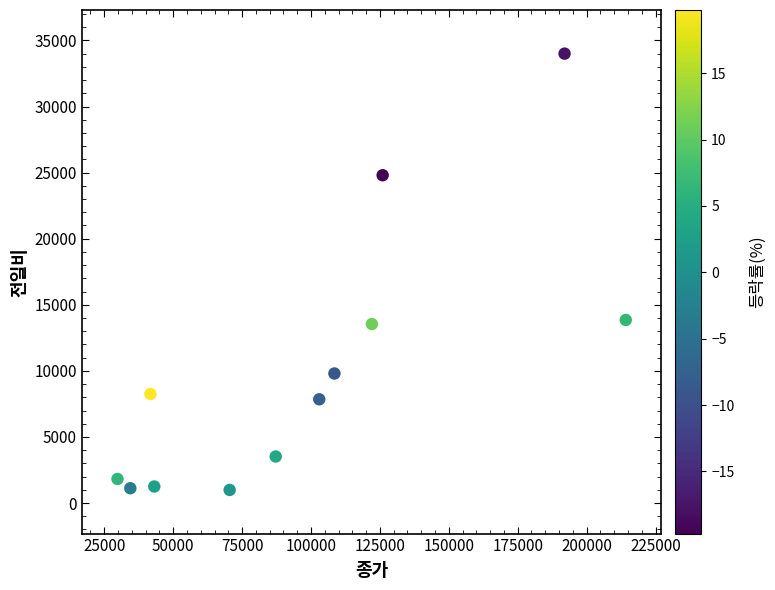

What is the average X value?

97721